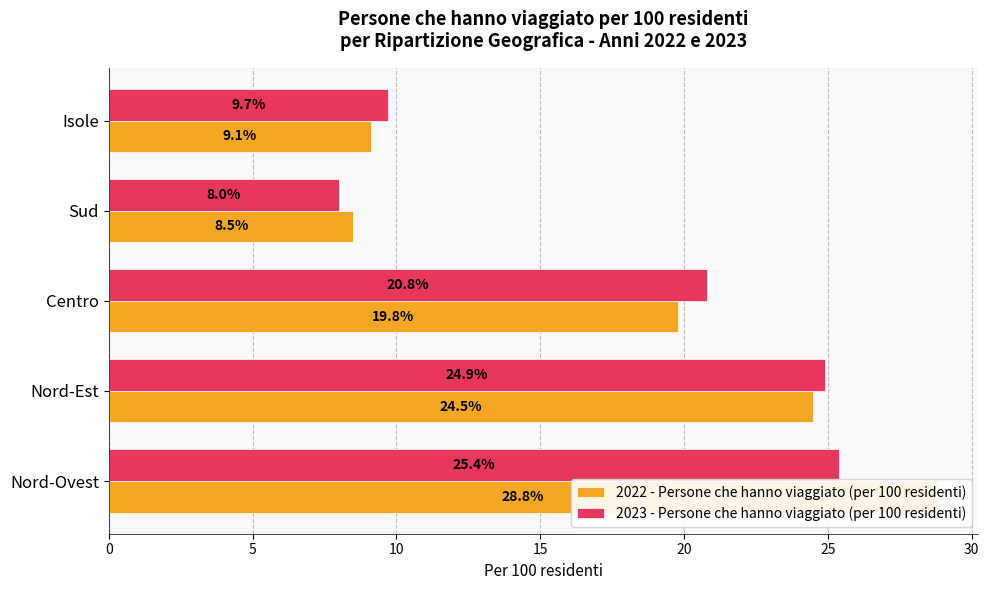

Is the value of 2022 - Persone che hanno viaggiato (per 100 residenti) at Sud greater than the value of 2023 - Persone che hanno viaggiato (per 100 residenti) at Isole?

No